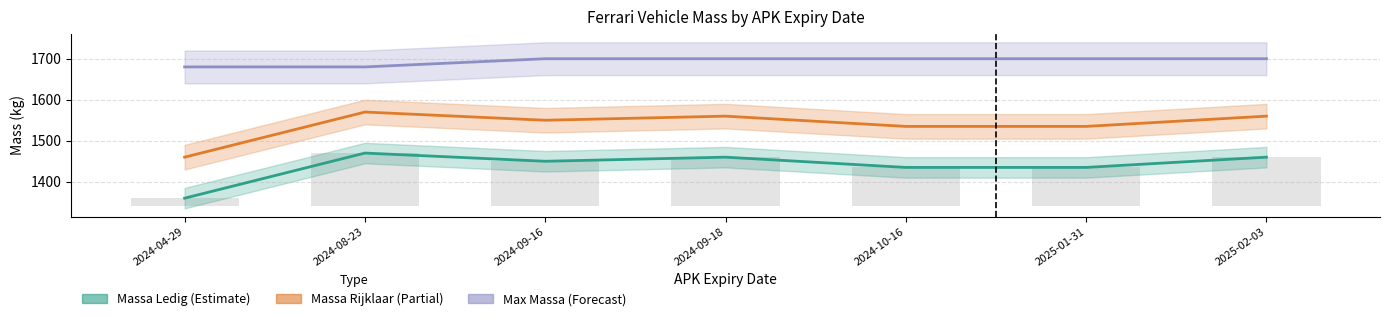

Reading left to right, list all the values displayed in this chart.

Massa Ledig (Estimate): 1360	1470	1450	1460	1435	1435	1460
Massa Rijklaar (Partial): 1460	1570	1550	1560	1535	1535	1560
Max Massa (Forecast): 1680	1680	1700	1700	1700	1700	1700